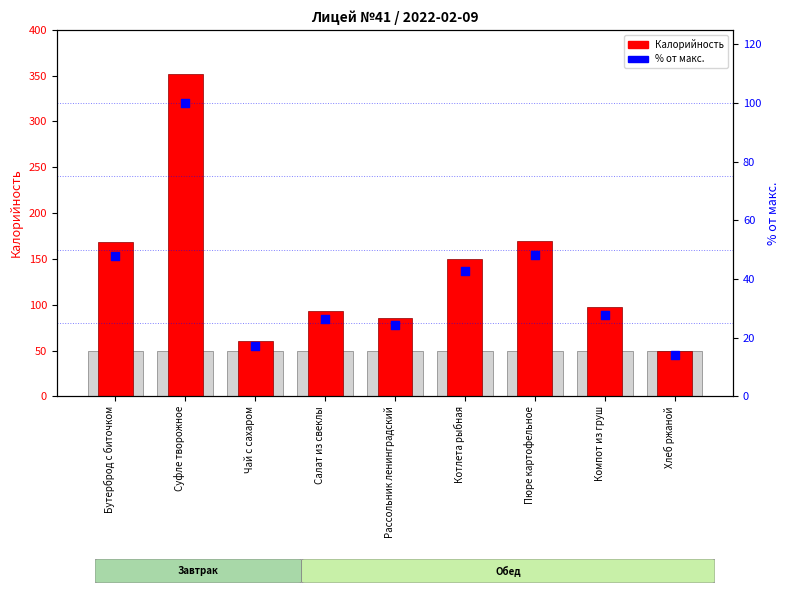

At how many categories does at least one series exceed 226?

1